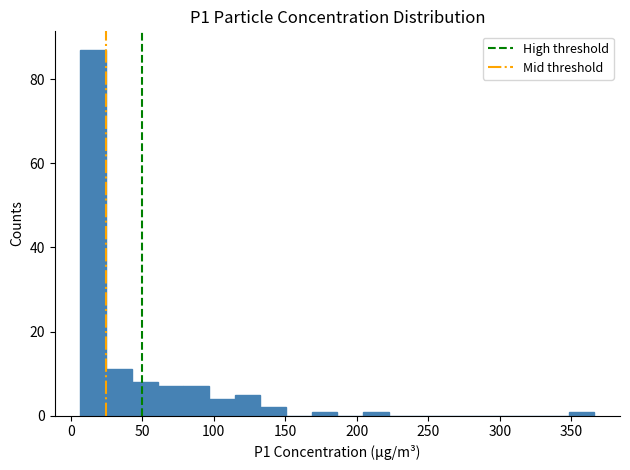

Read against the x-axis, roughly where is the centre of the tallest bar?

15